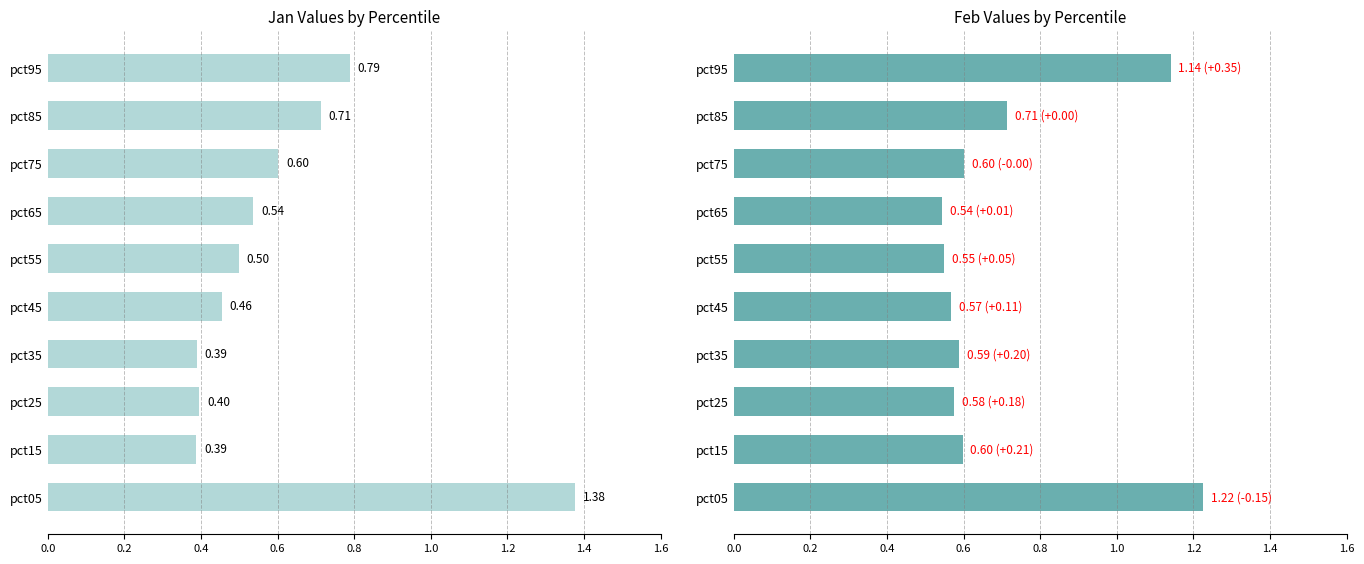

Reading left to right, list all the values displayed in this chart.

Jan: 1.4	0.4	0.4	0.4	0.5	0.5	0.5	0.6	0.7	0.8
Feb: 1.2	0.6	0.6	0.6	0.6	0.5	0.5	0.6	0.7	1.1